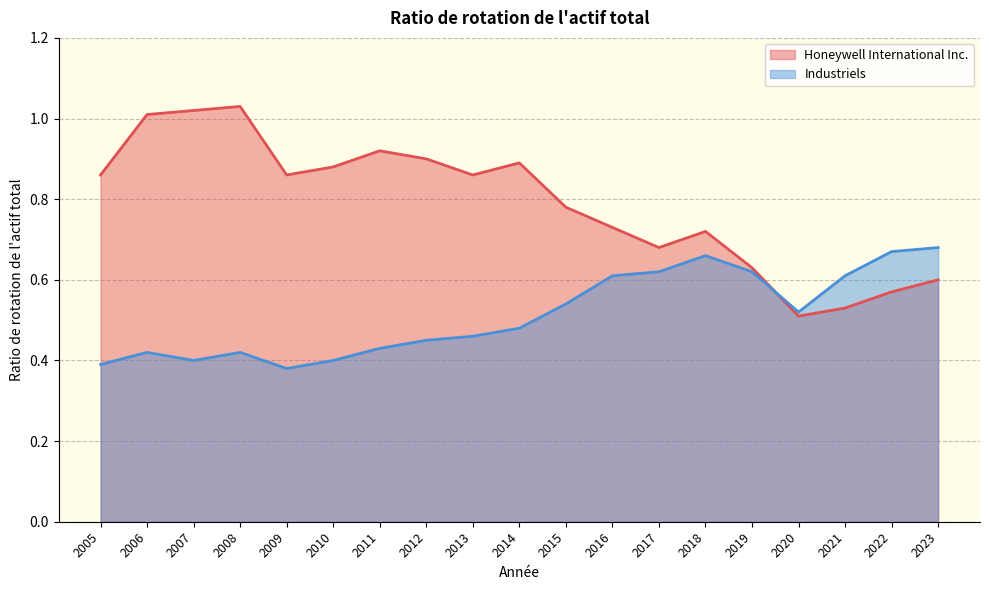

True or false: Honeywell International Inc. has a value of 0.8 at 2020.

False